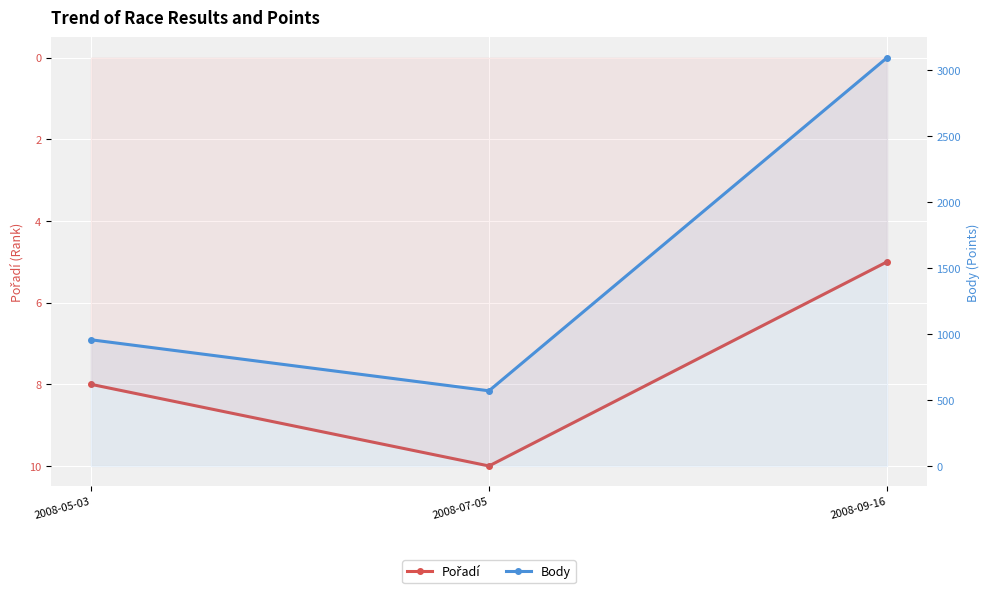

Reading left to right, transcribe all the data shown in this chart.

Pořadí: 2008-05-03=8	2008-07-05=10	2008-09-16=5
Body: 2008-05-03=957	2008-07-05=570	2008-09-16=3096